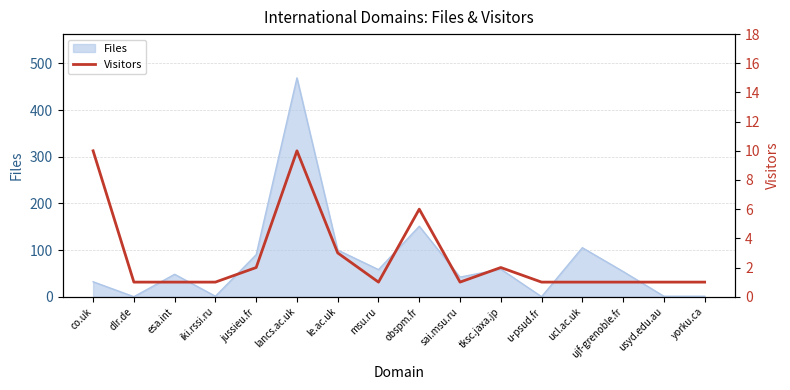

How many lines are shown in the chart?

1